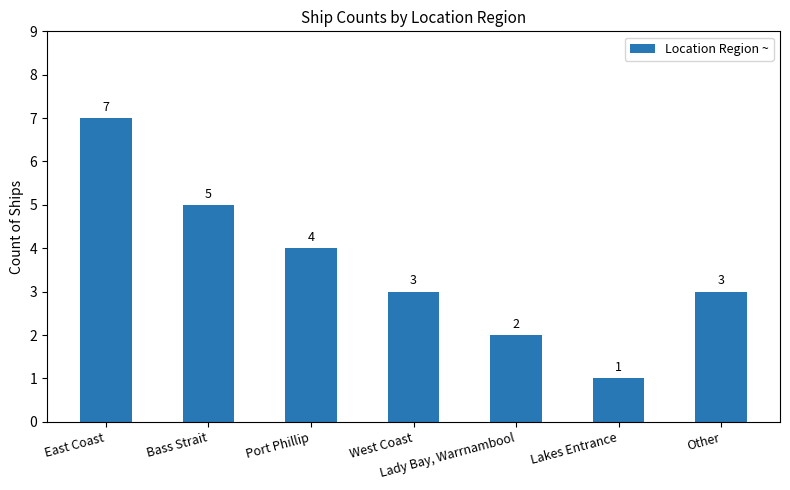

Reading left to right, what are all the values shown in this chart?

East Coast=7	Bass Strait=5	Port Phillip=4	West Coast=3	Lady Bay, Warrnambool=2	Lakes Entrance=1	Other=3